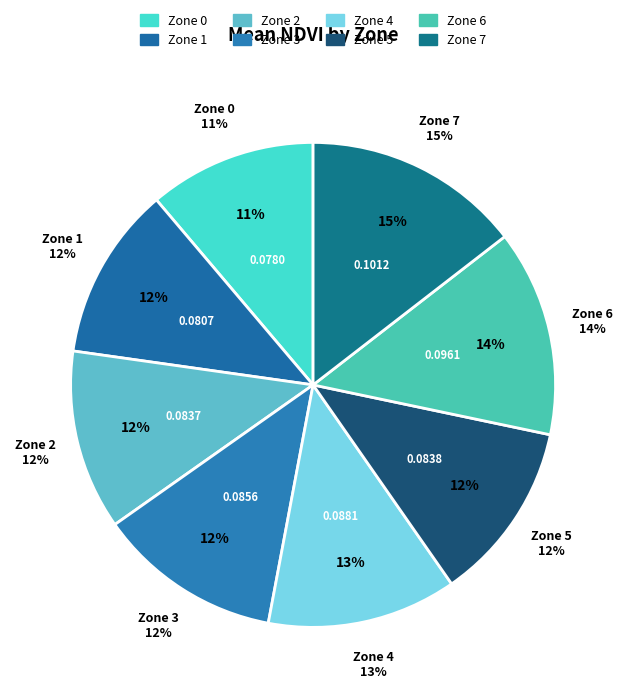

Is there a majority slice in this chart?

No